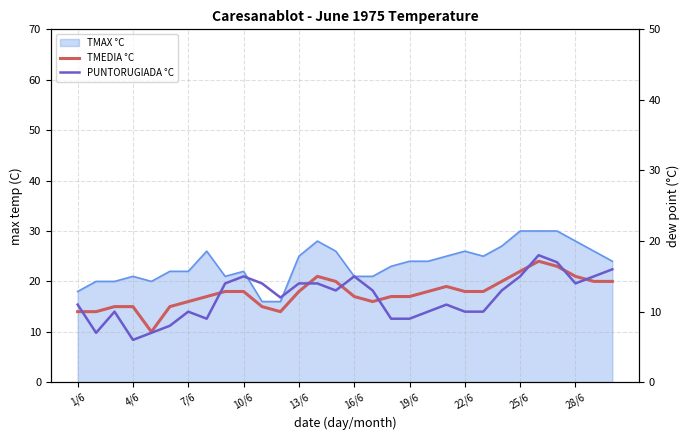

At which category does TMEDIA °C reach its first local peak?

13